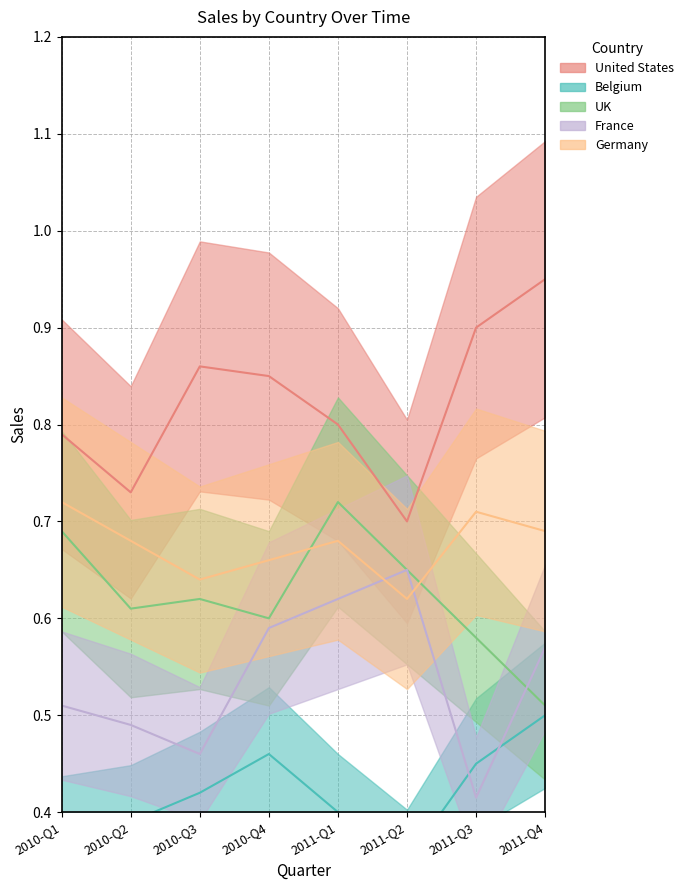

The United States series shows 0.4 at 2011-Q2. True or false?

False